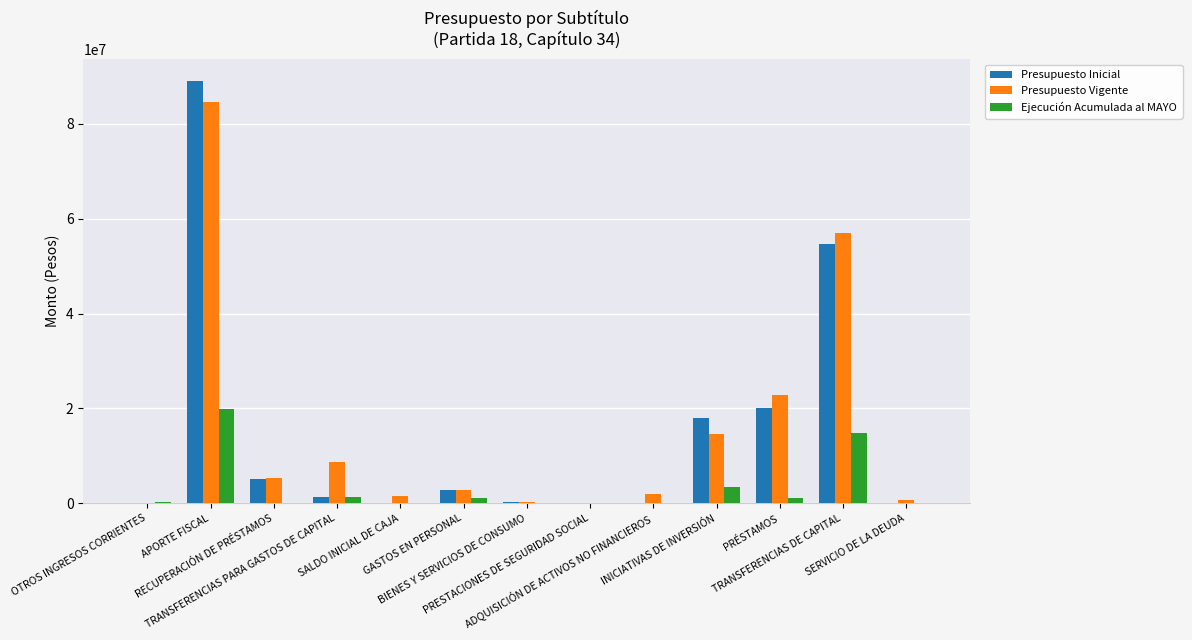

What is the sum of the Presupuesto Inicial values at RECUPERACIÓN DE PRÉSTAMOS and OTROS INGRESOS CORRIENTES?

5246843